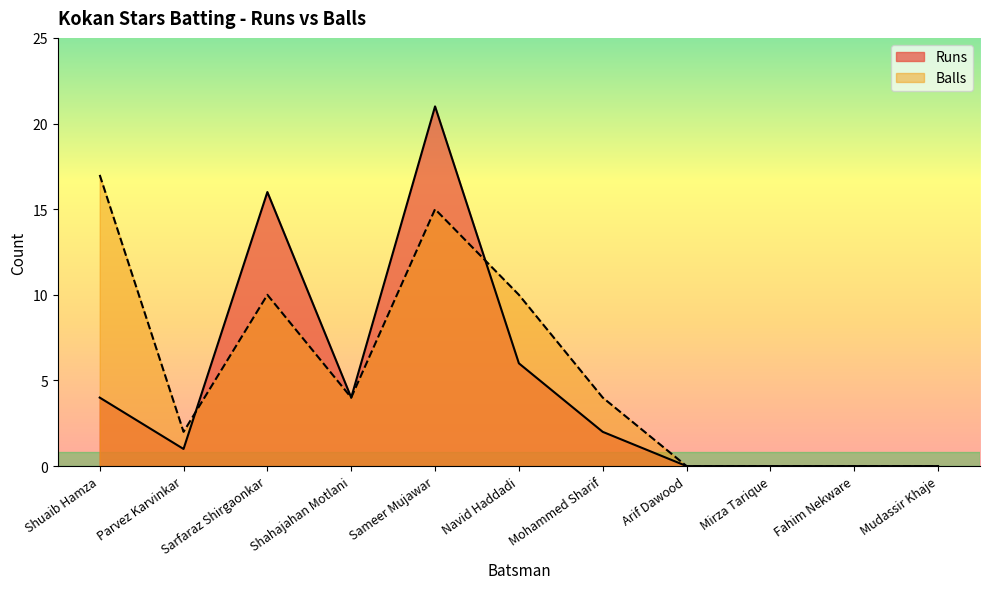

At which category is the sum across all series the highest?

Sameer Mujawar